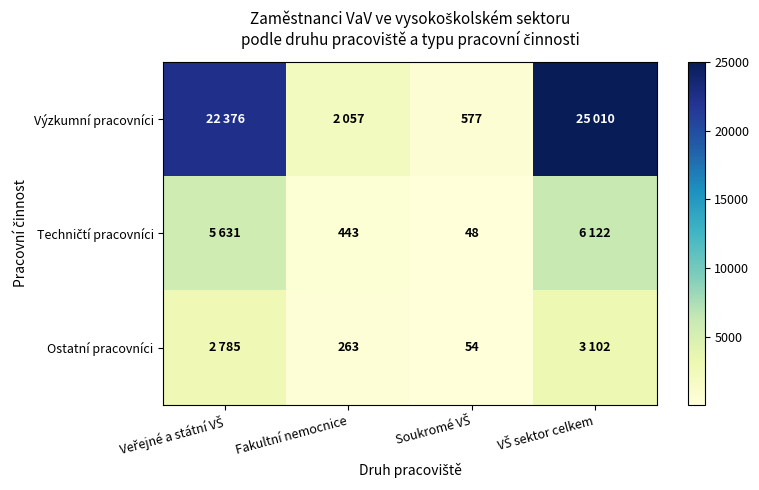

Rank the series at VŠ sektor celkem from lowest to highest value.

Ostatní pracovníci, Techničtí pracovníci, Výzkumní pracovníci